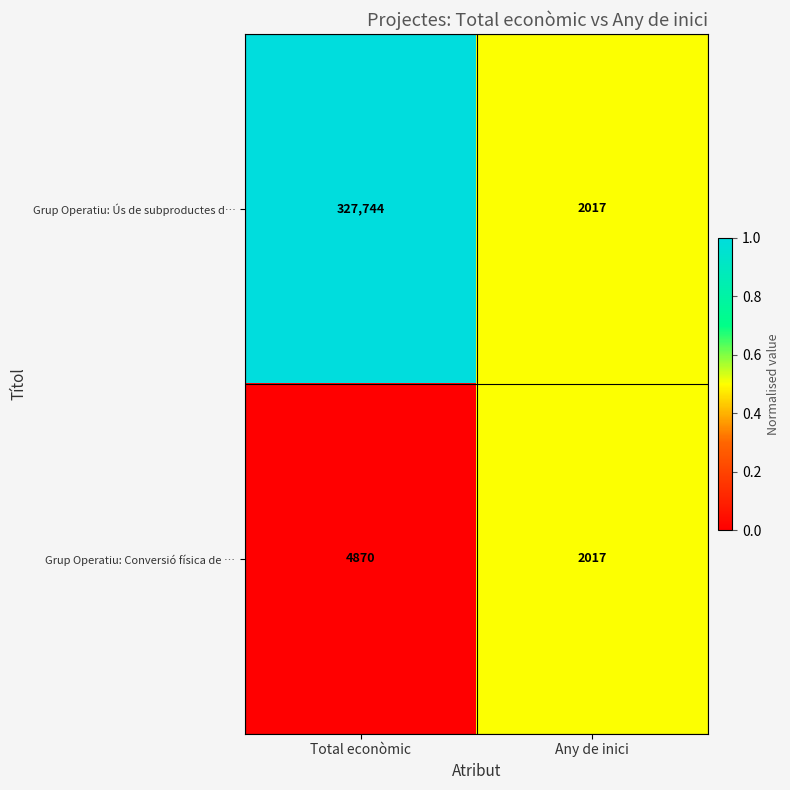

What value does the Grup Operatiu: Ús de subproductes d… series have at Any de inici?

2017